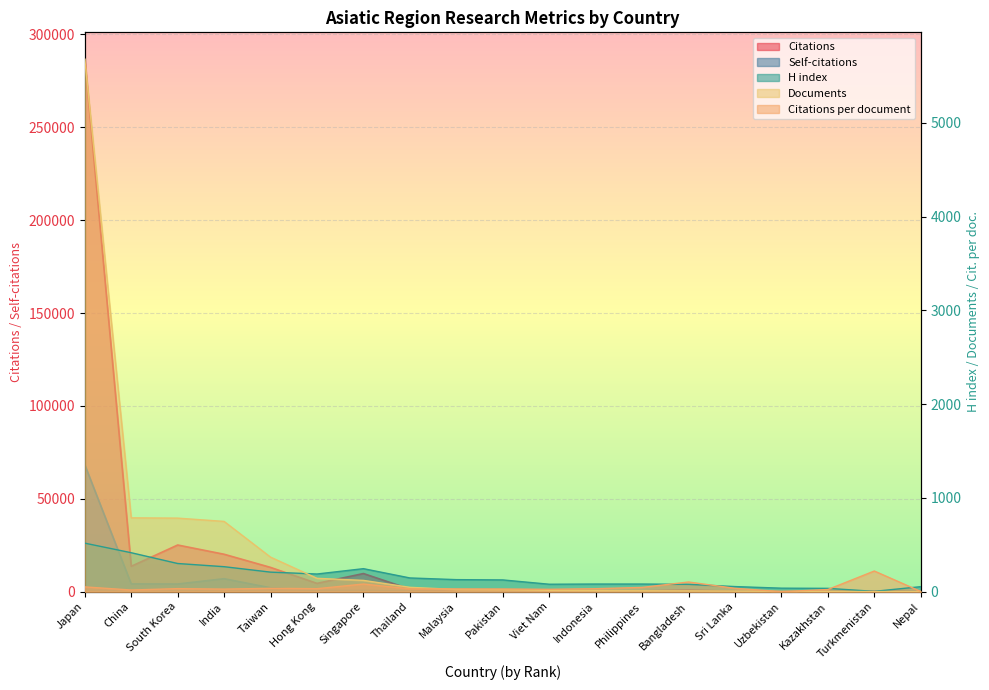

What is the minimum value for Documents?

1.0